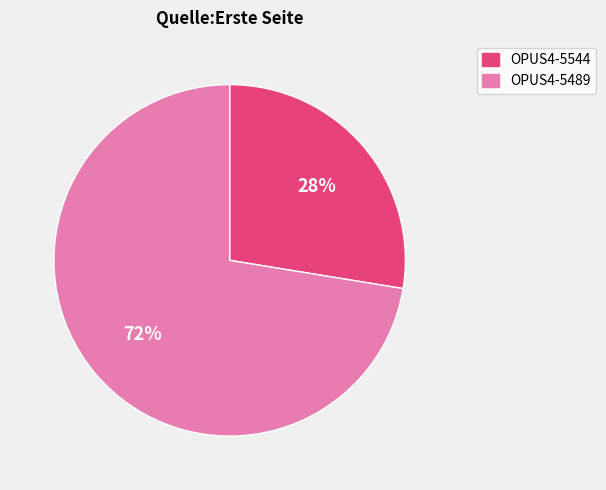

Approximately how many times larger is the value at OPUS4-5489 compared to OPUS4-5544?

2.6